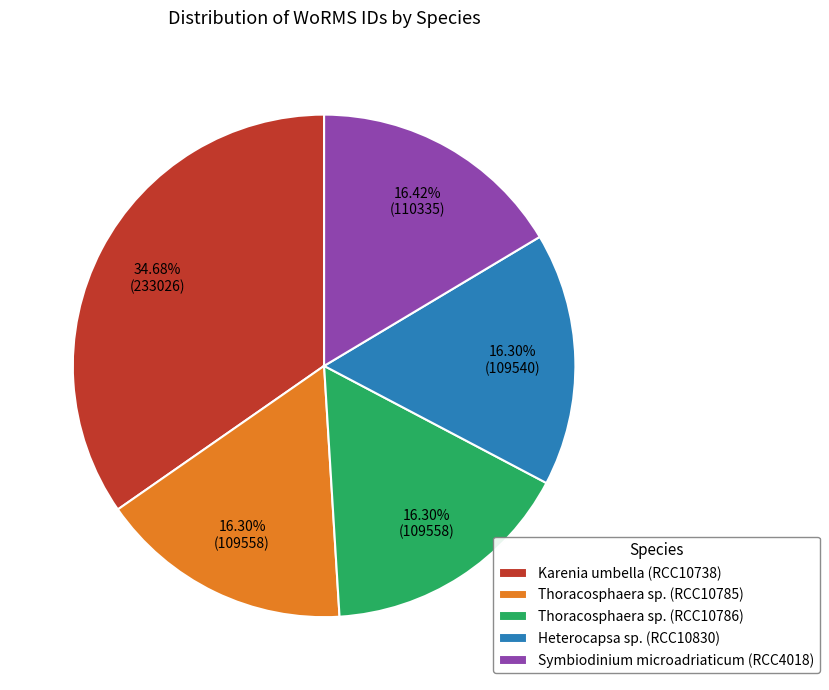

How many segments does this pie chart have?

5